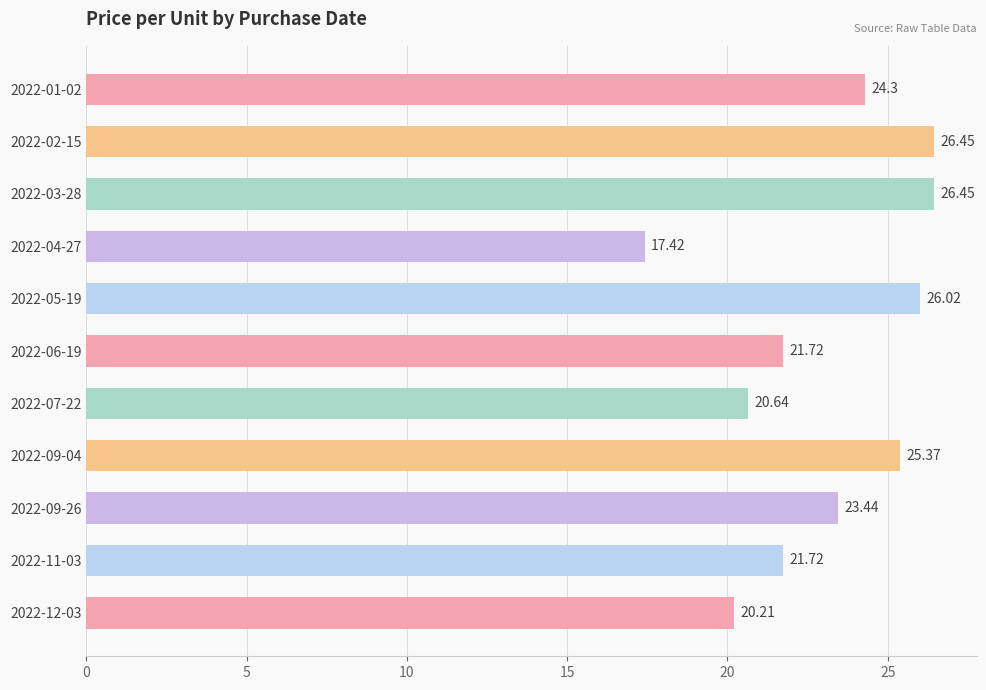

Count the number of values greater than 23.

6